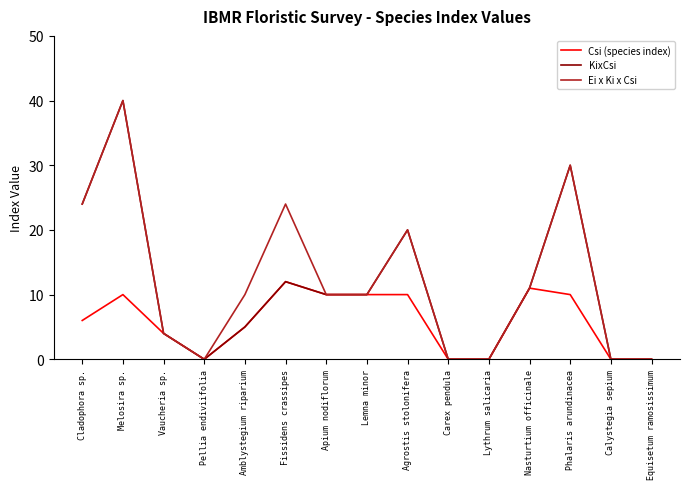

At which category is the sum across all series the highest?

Melosira sp.